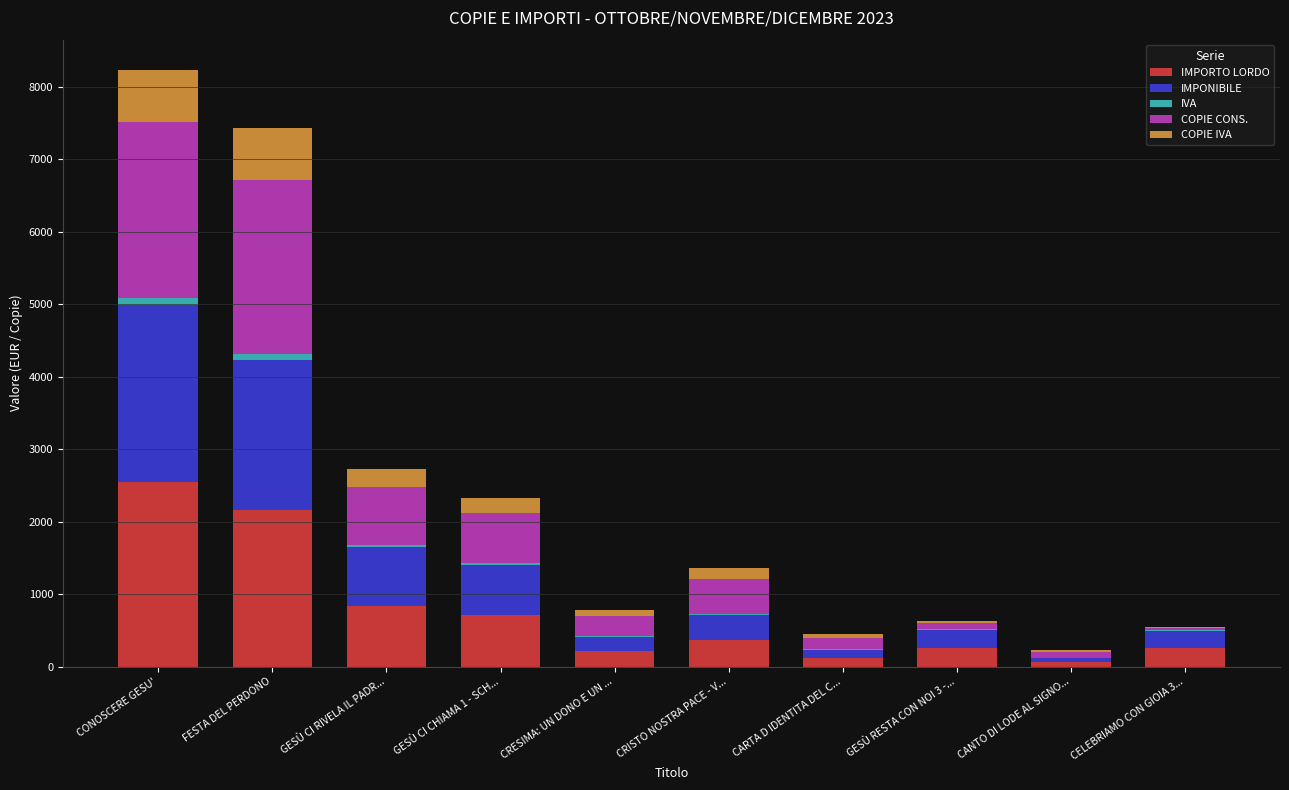

What is the maximum value for IMPORTO LORDO?

2544.5